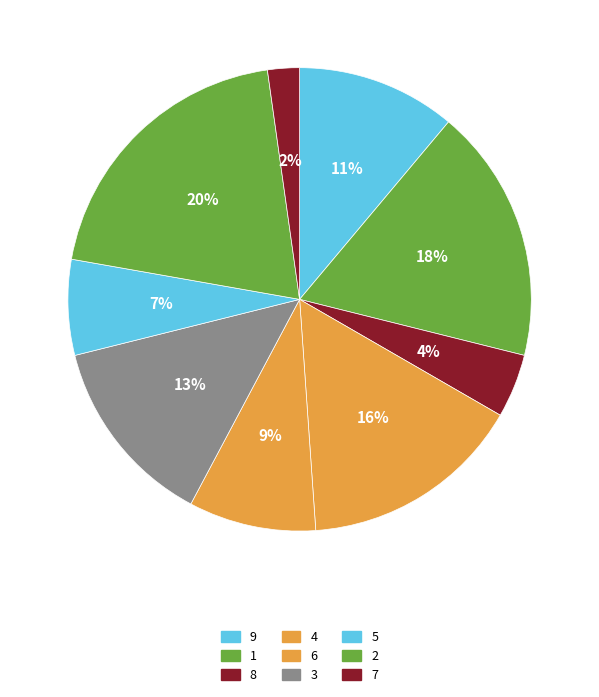

How many segments does this pie chart have?

9